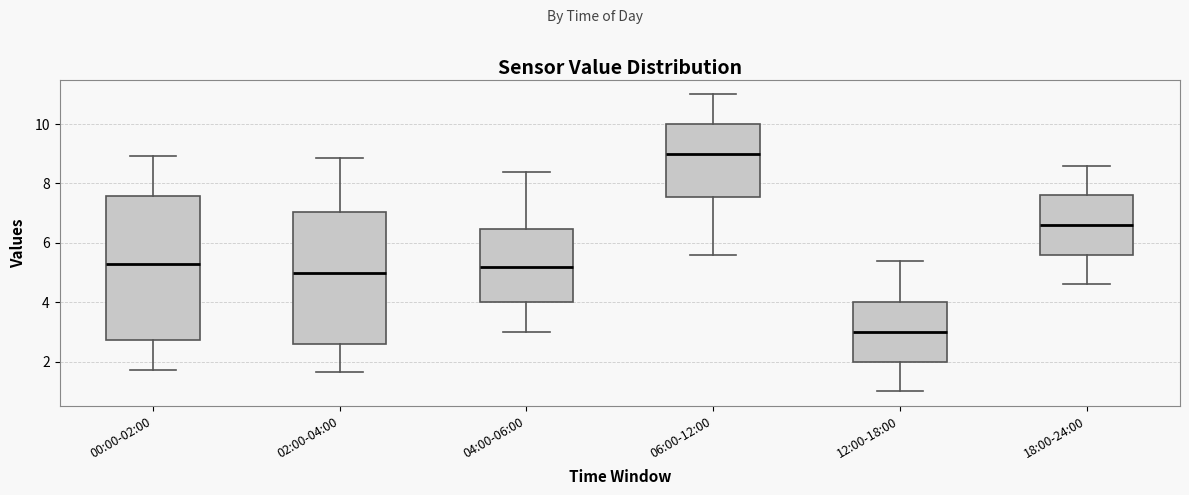

Where is the lower edge of the box for 06:00-12:00 on the y-axis? The values are not printed on the chart, so give them approximately, as read against the axis.

7.6